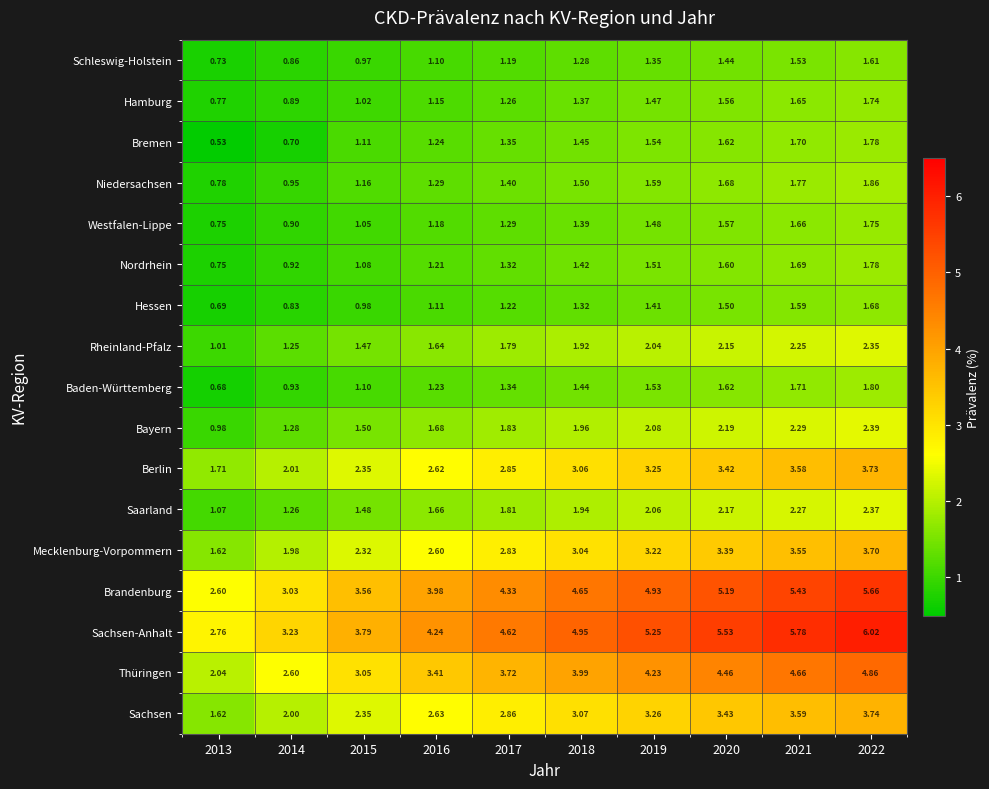

Which series changed the most between 2014 and 2015?

Sachsen-Anhalt